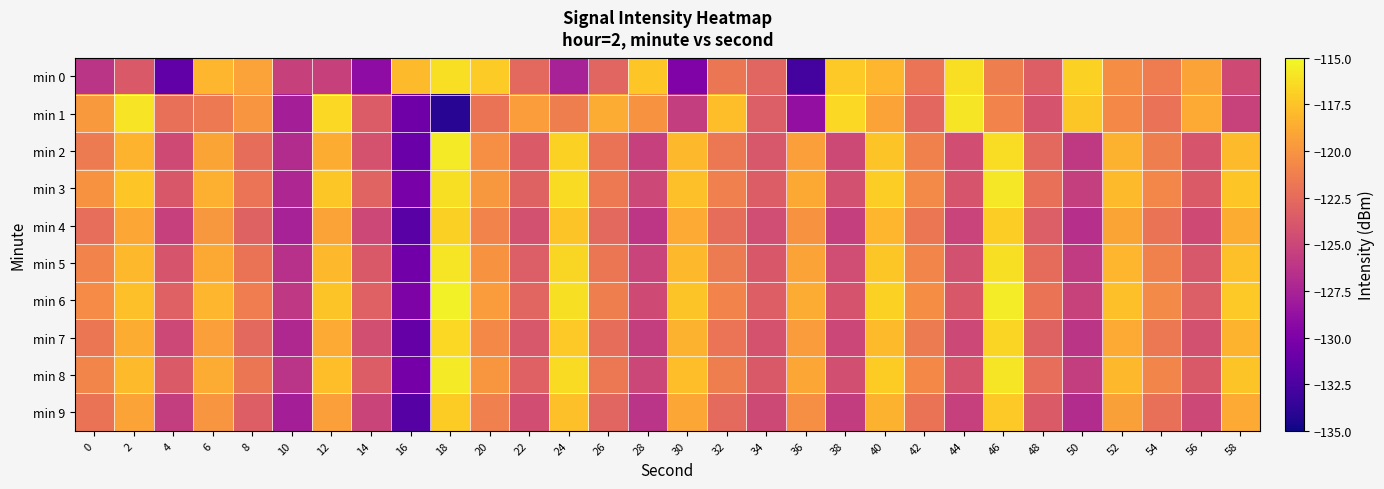

Which label corresponds to the largest value in the chart?

18